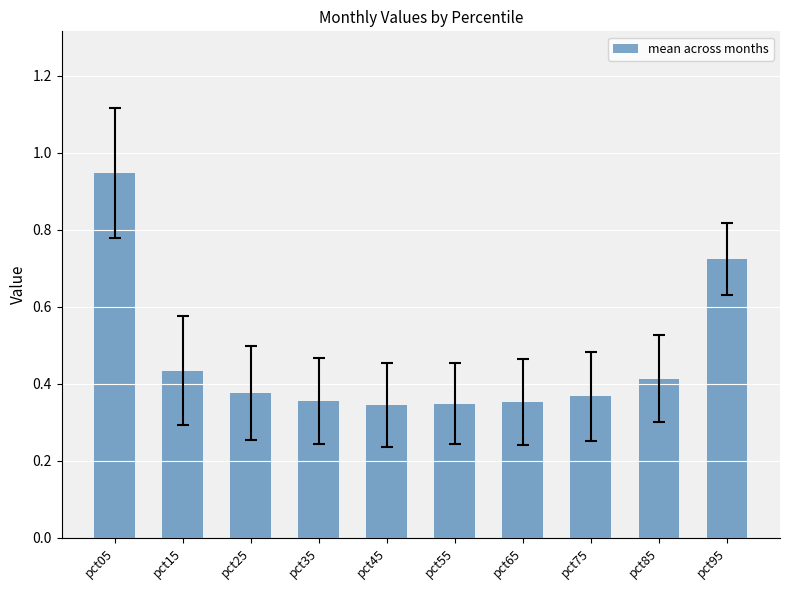

True or false: the data shows 1.5 at pct05.

False